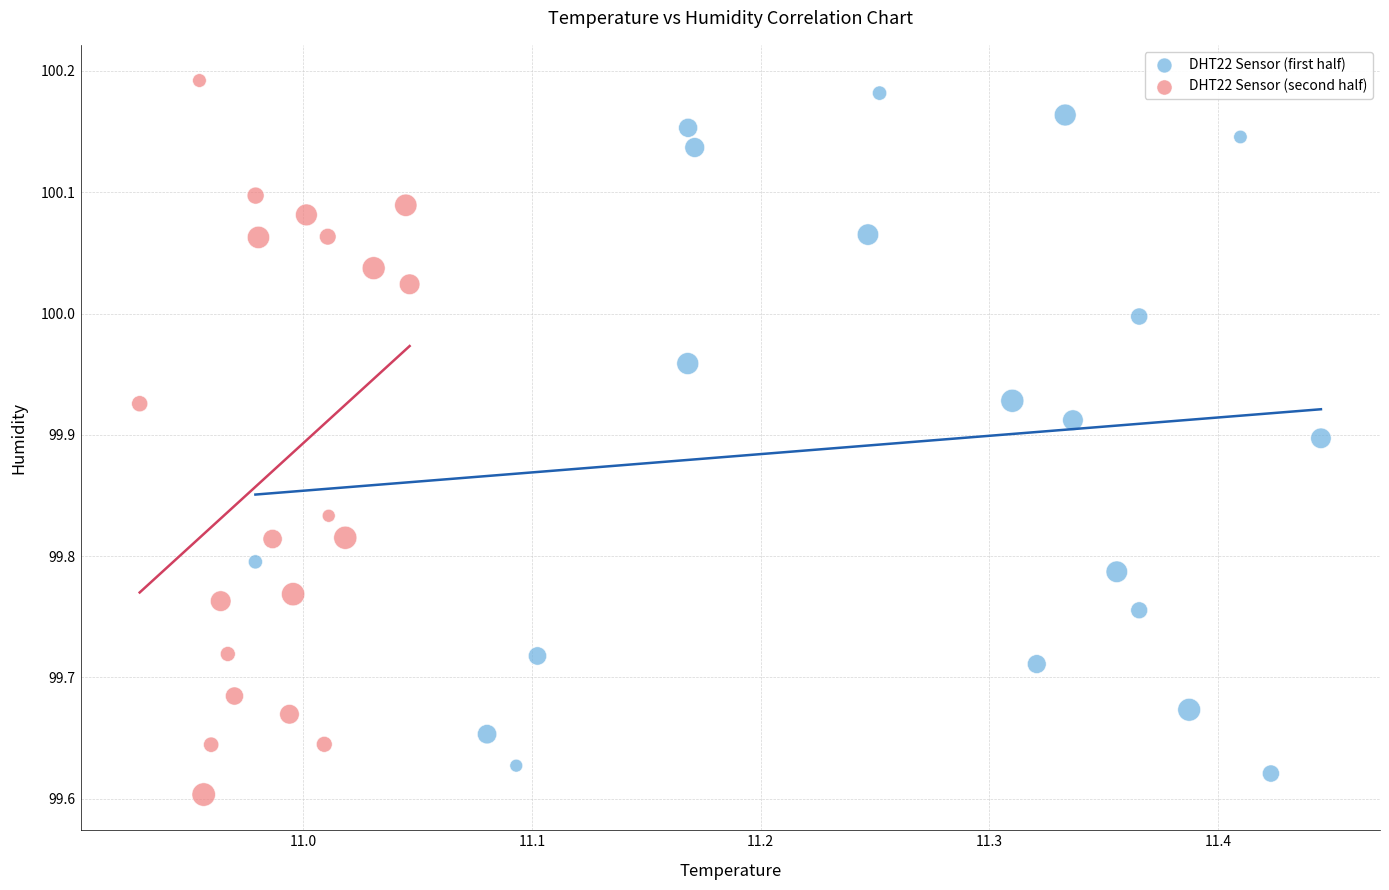

What are all the series names shown in the legend?

DHT22 Sensor (first half), DHT22 Sensor (second half)